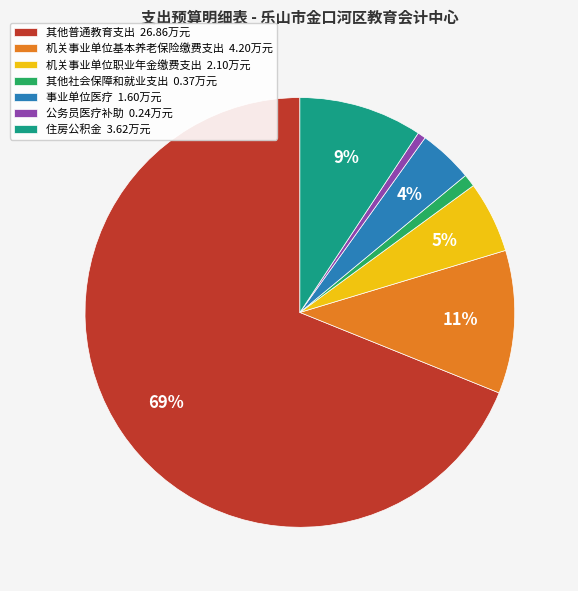

Is it true that 其他社会保障和就业支出 is 1% of the pie?

True